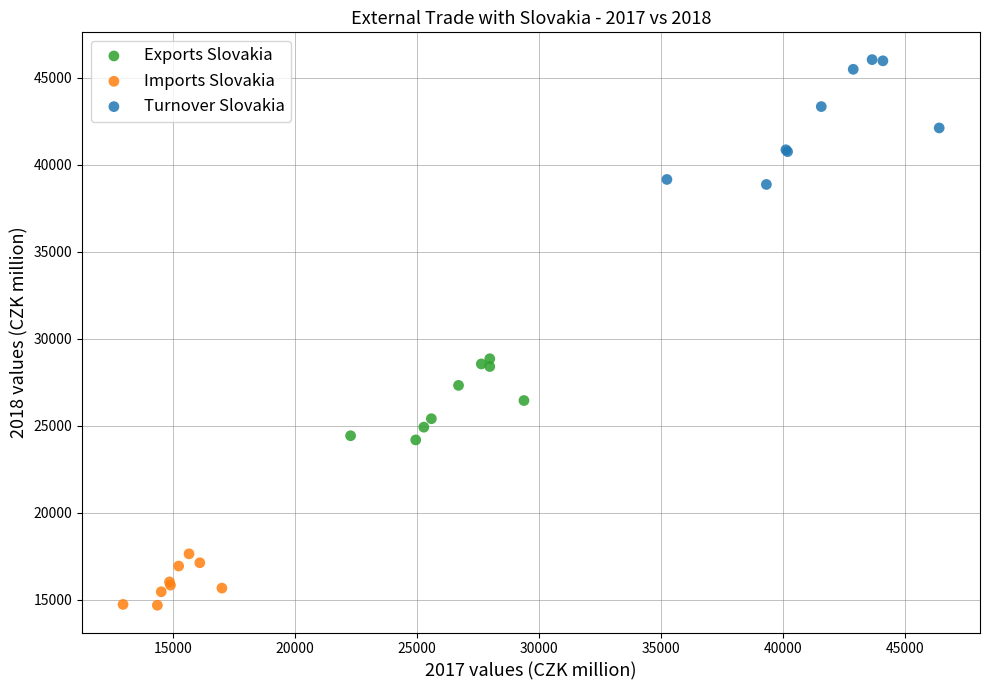

Which series reaches the maximum Y coordinate?

Turnover Slovakia